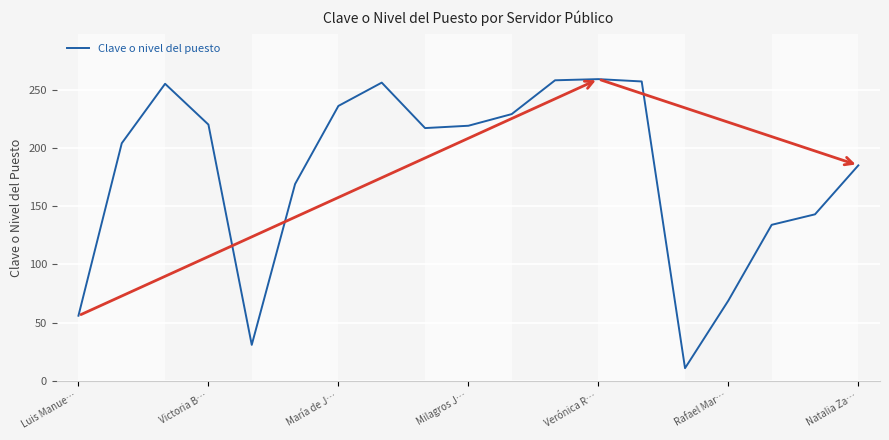

What is the minimum value shown in the chart?

11